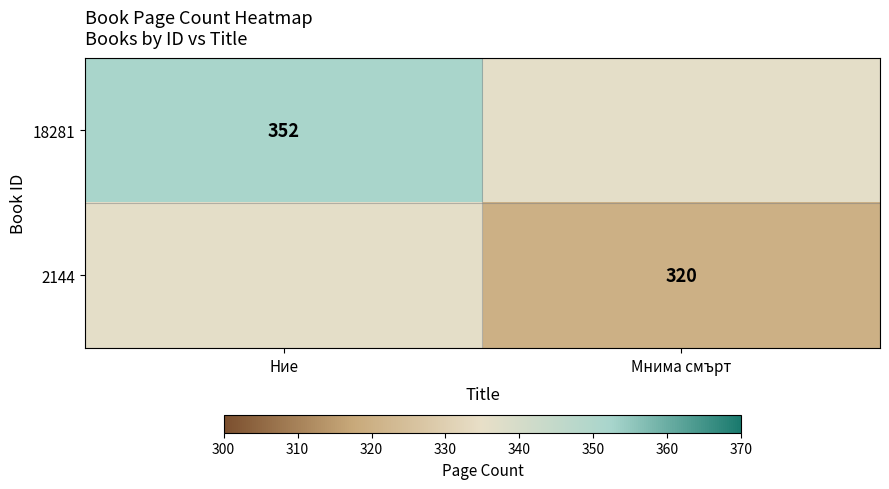

True or false: 18281 has a value of 102 at Ние.

False